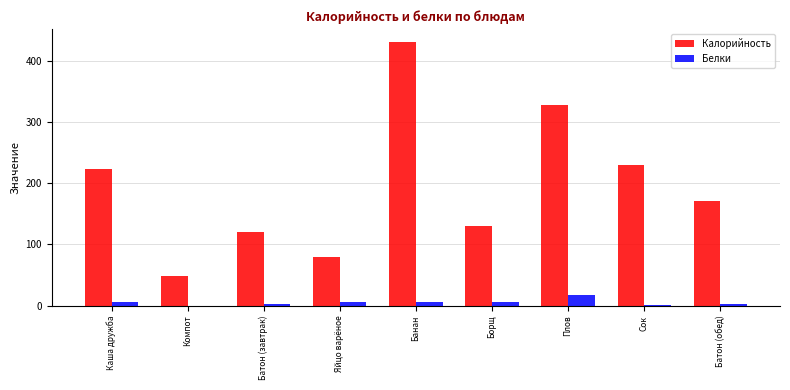

Are the bars grouped side by side (vs. stacked)?

Yes